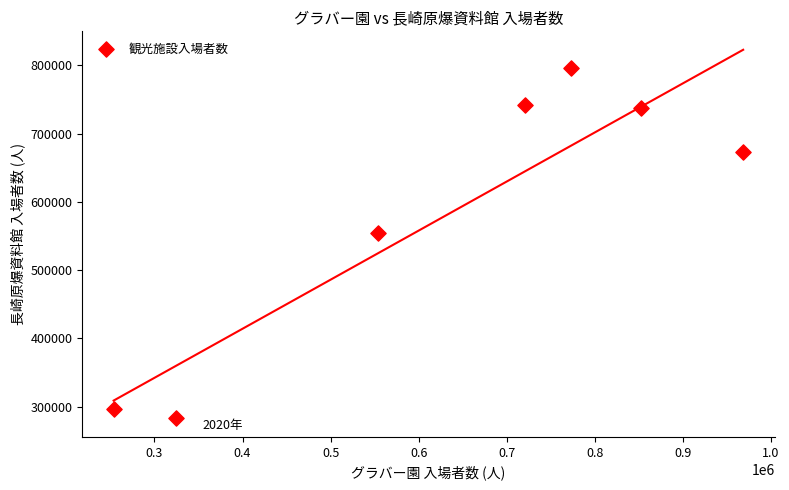

What Y value in the scatter plot is closest to 539503?

554950